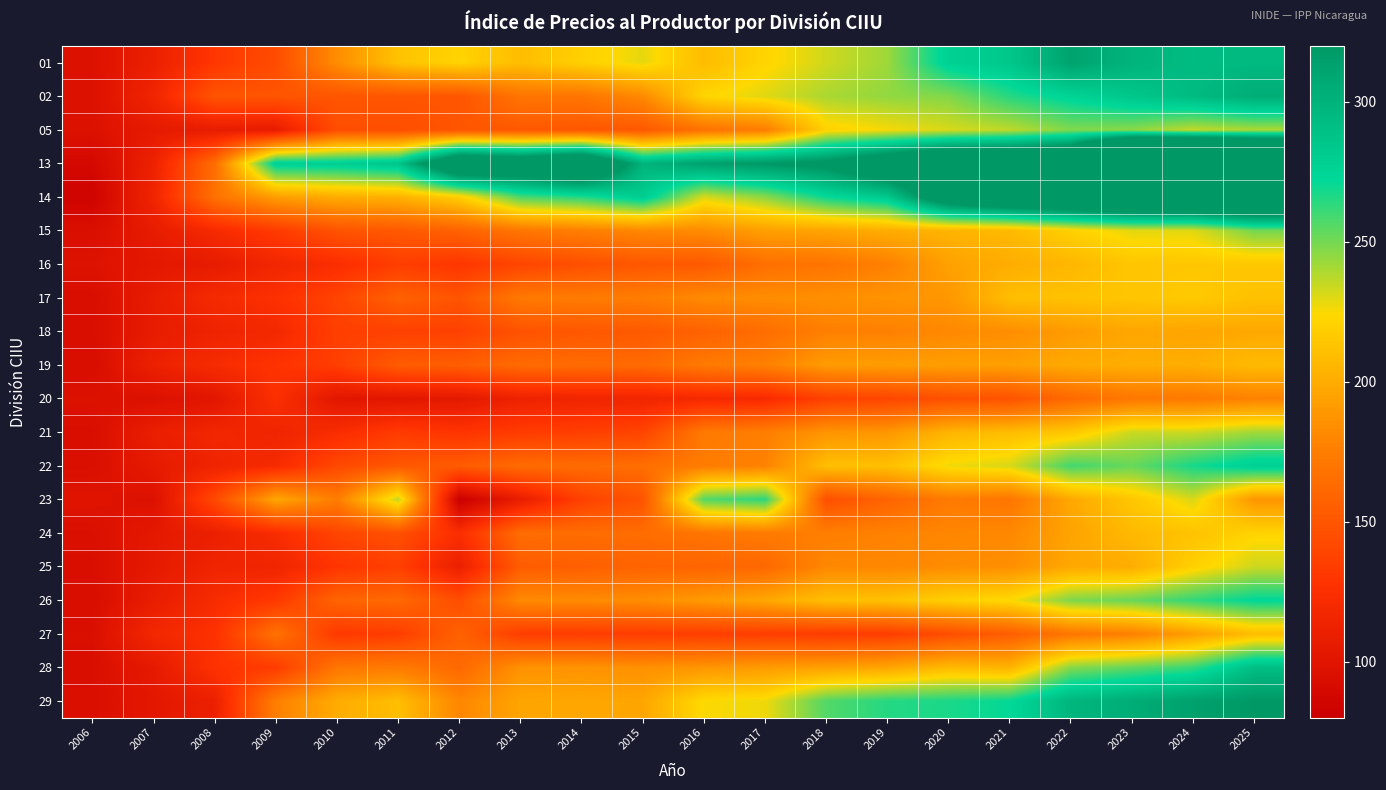

At 2015, list the series in order from smallest to largest.

20, 27, 21, 23, 16, 05, 18, 25, 19, 24, 22, 17, 15, 02, 26, 28, 29, 01, 14, 13